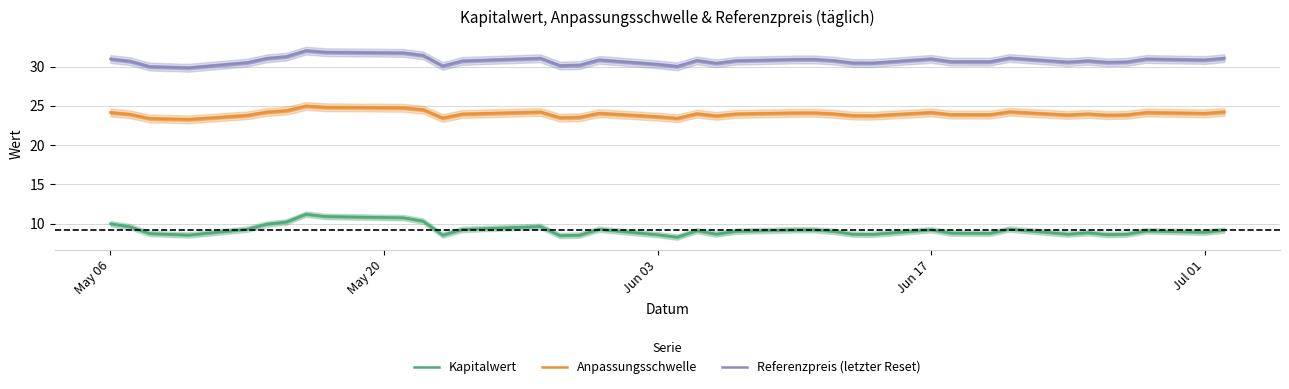

How many data points does each series have?

38